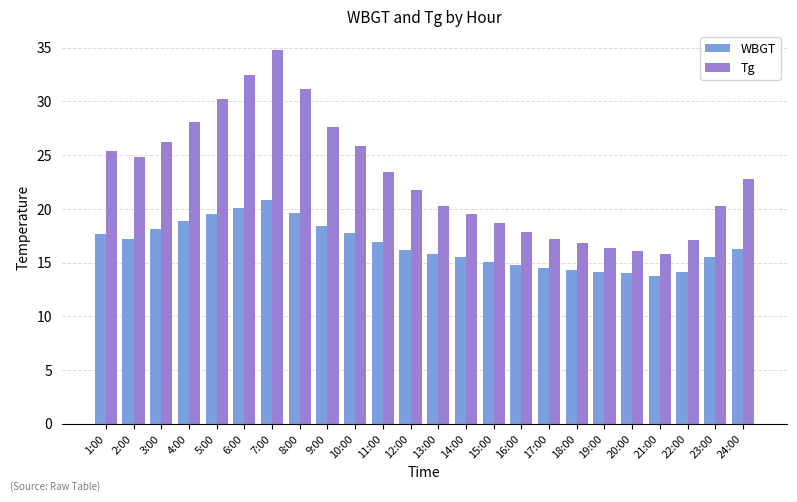

What is the difference between the second highest and second lowest values in the Tg series?

16.4